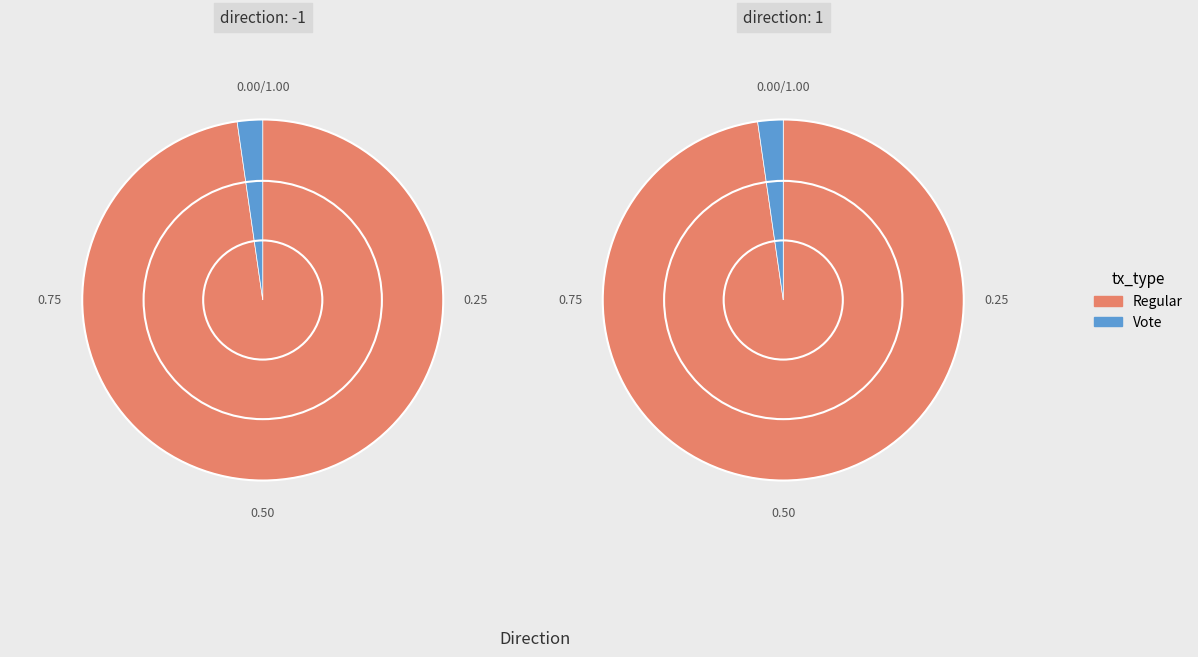

Rank the categories by value from highest to lowest.

Regular, Vote